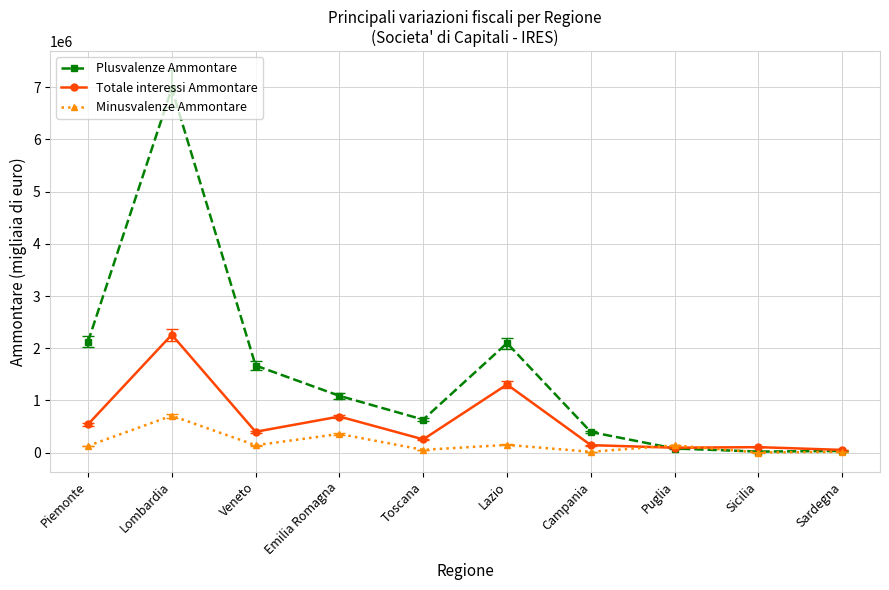

What is the label of the 4th point from the right?

Campania